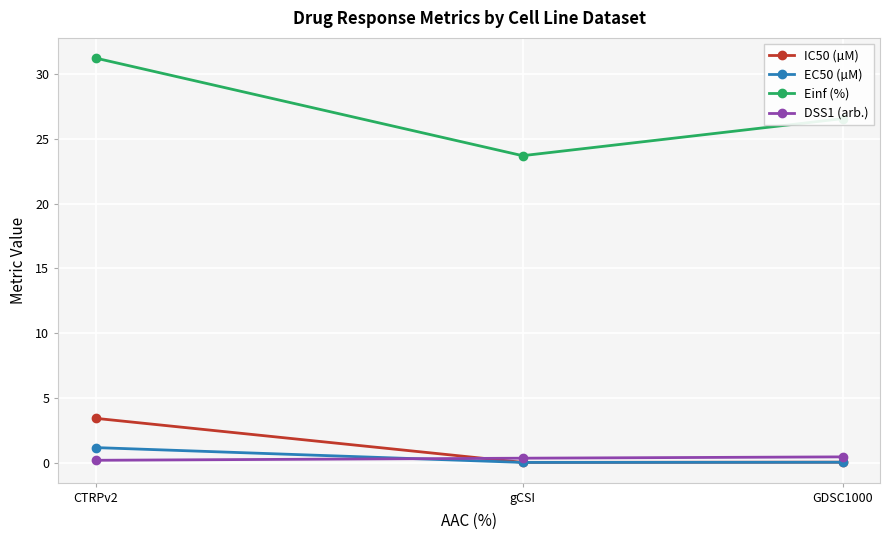

Between gCSI and CTRPv2, which series saw the biggest shift?

Einf (%)